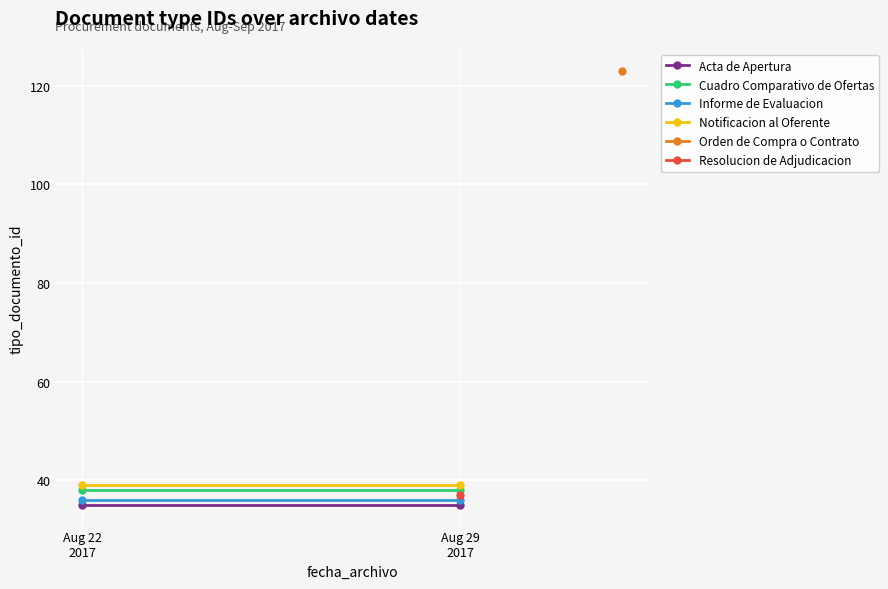

What is the approximate value of Informe de Evaluacion at Aug 22
2017?

36